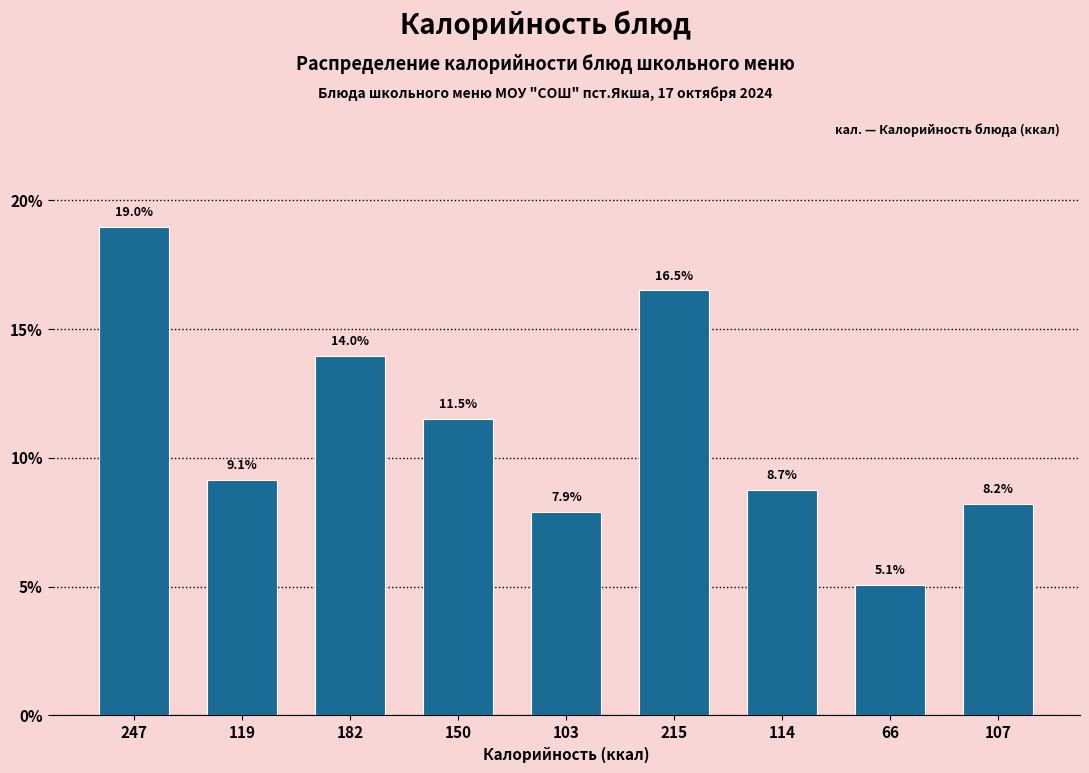

Reading left to right, what are all the values shown in this chart?

19.0	9.1	14.0	11.5	7.9	16.5	8.7	5.1	8.2